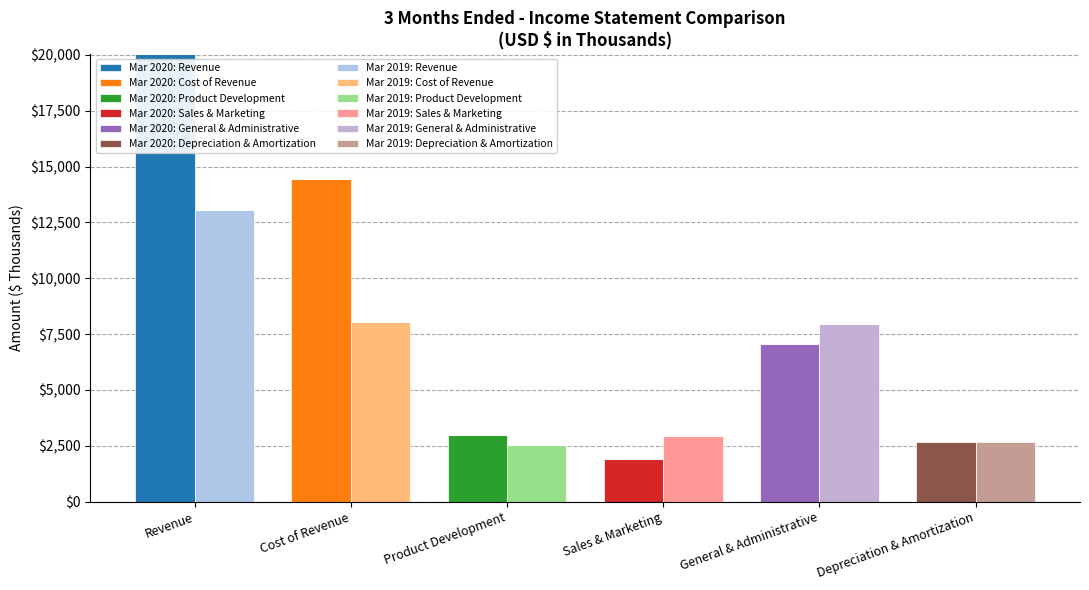

Reading left to right, transcribe all the data shown in this chart.

Mar. 31, 2020: 20055	14445	2991	1922	7048	2645
Mar. 31, 2019: 13069	8046	2552	2937	7932	2679